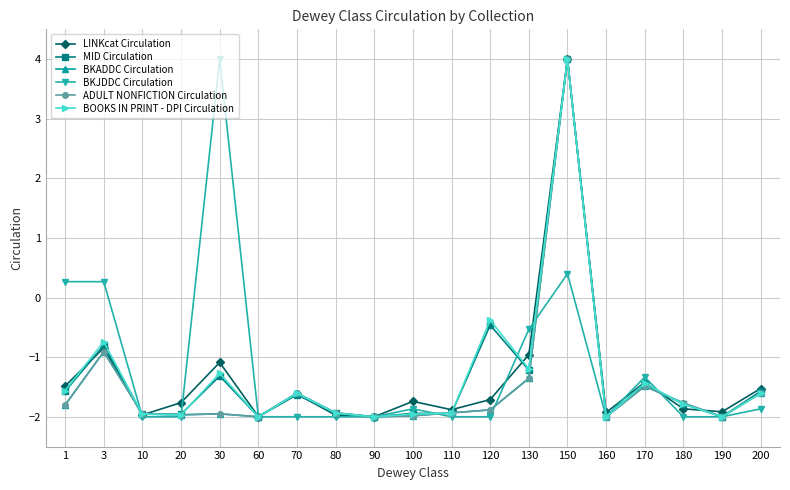

What is the approximate value of BKADDC Circulation at 90?

-2.0